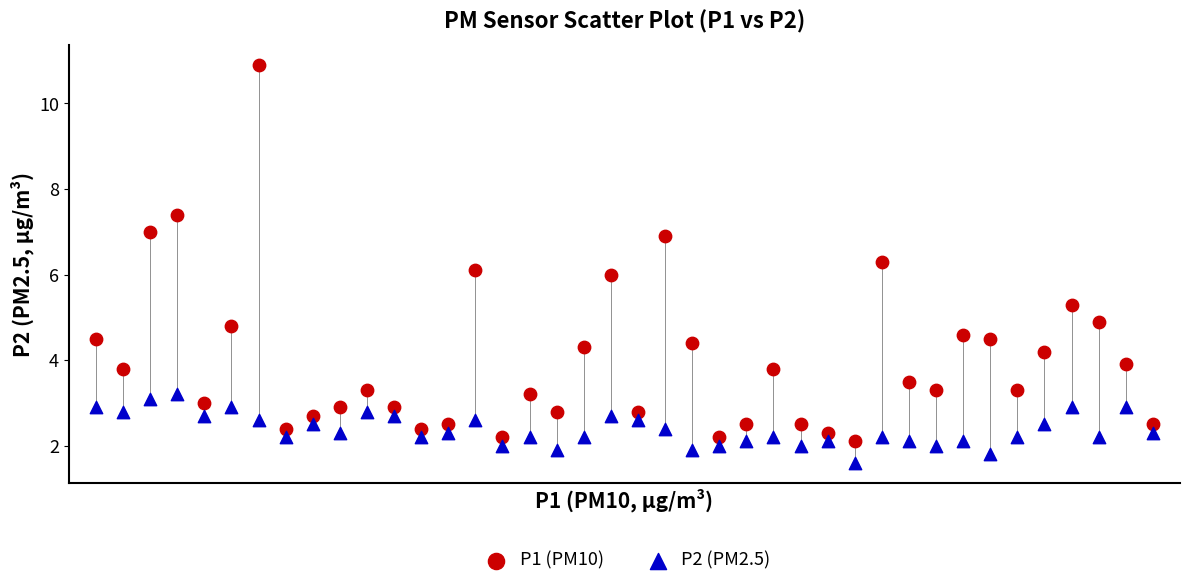

Which series contains the highest Y value?

P1 (PM10)